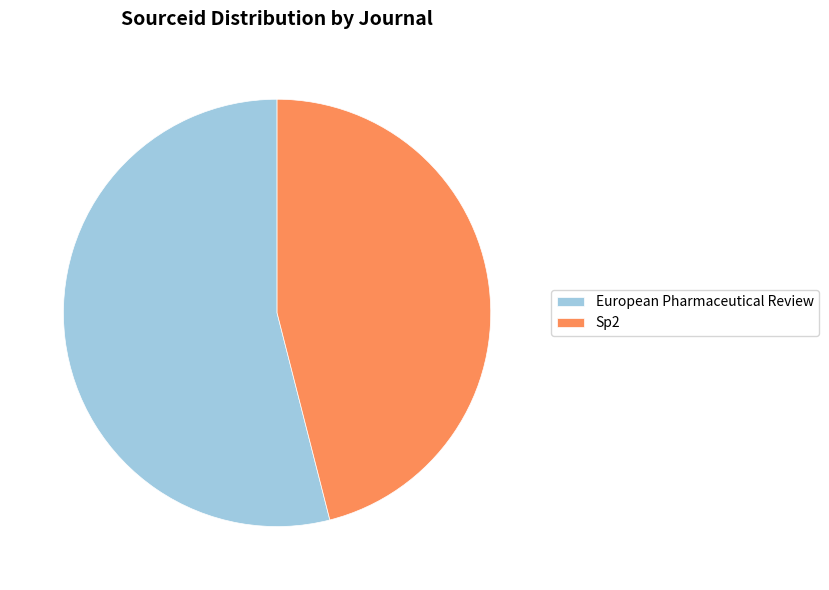

Rank the categories by value from lowest to highest.

Sp2, European Pharmaceutical Review